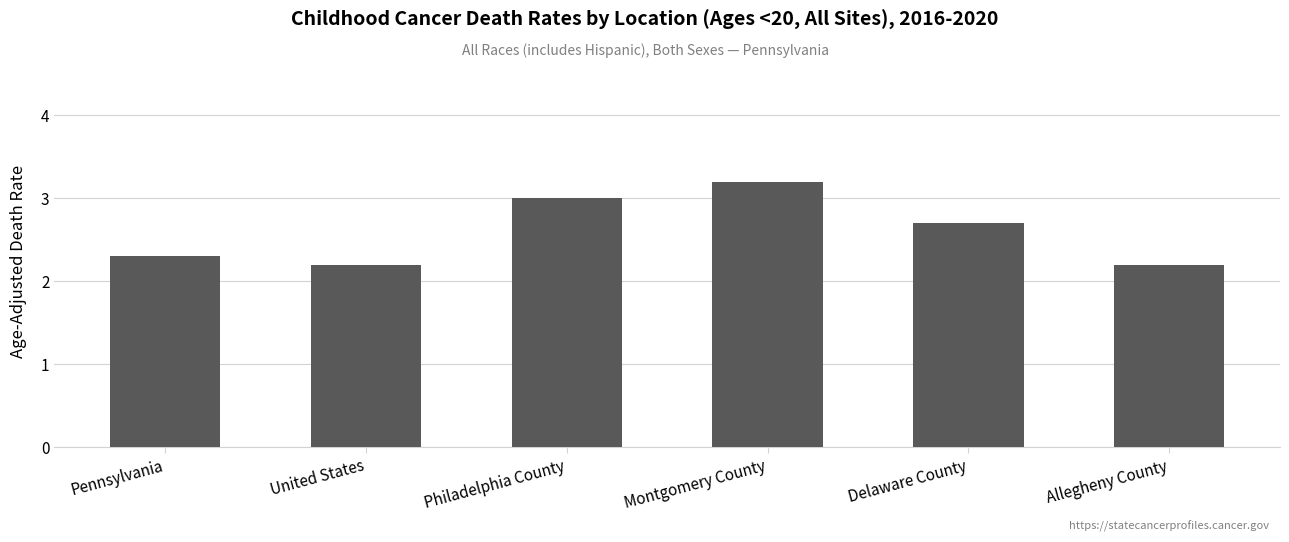

What is the value of the 5th bar from the left?

2.7